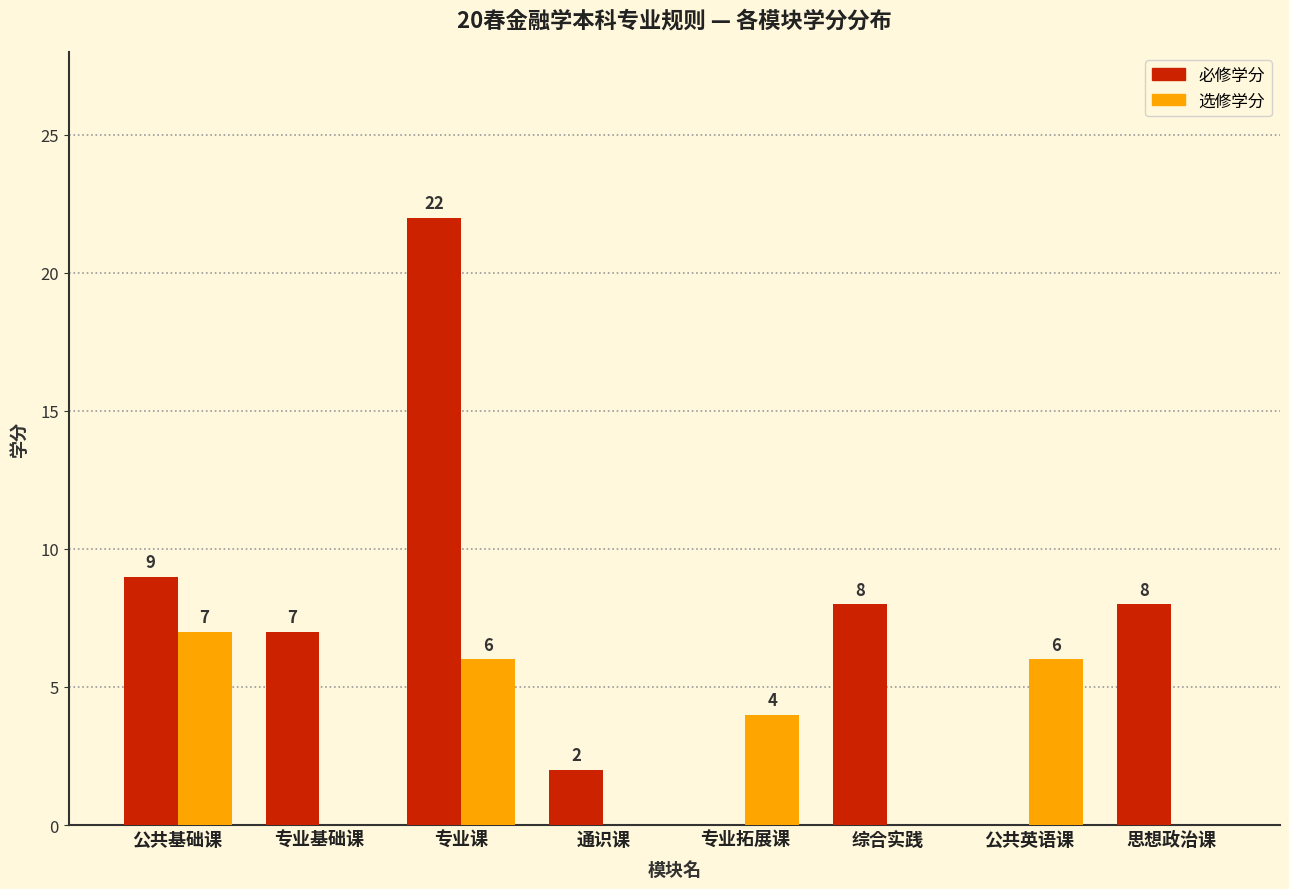

Between 专业基础课 and 通识课, which series saw the biggest shift?

必修学分